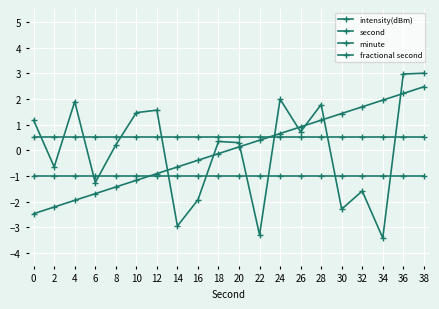

Reading left to right, list all the values displayed in this chart.

intensity(dBm): 1.2	-0.6	1.9	-1.3	0.2	1.5	1.6	-3.0	-1.9	0.3	0.3	-3.3	2.0	0.7	1.8	-2.3	-1.6	-3.4	3.0	3.0
second: -2.5	-2.2	-2.0	-1.7	-1.4	-1.2	-0.9	-0.7	-0.4	-0.1	0.1	0.4	0.7	0.9	1.2	1.4	1.7	2.0	2.2	2.5
minute: -1.0	-1.0	-1.0	-1.0	-1.0	-1.0	-1.0	-1.0	-1.0	-1.0	-1.0	-1.0	-1.0	-1.0	-1.0	-1.0	-1.0	-1.0	-1.0	-1.0
fractional second: 0.5	0.5	0.5	0.5	0.5	0.5	0.5	0.5	0.5	0.5	0.5	0.5	0.5	0.5	0.5	0.5	0.5	0.5	0.5	0.5